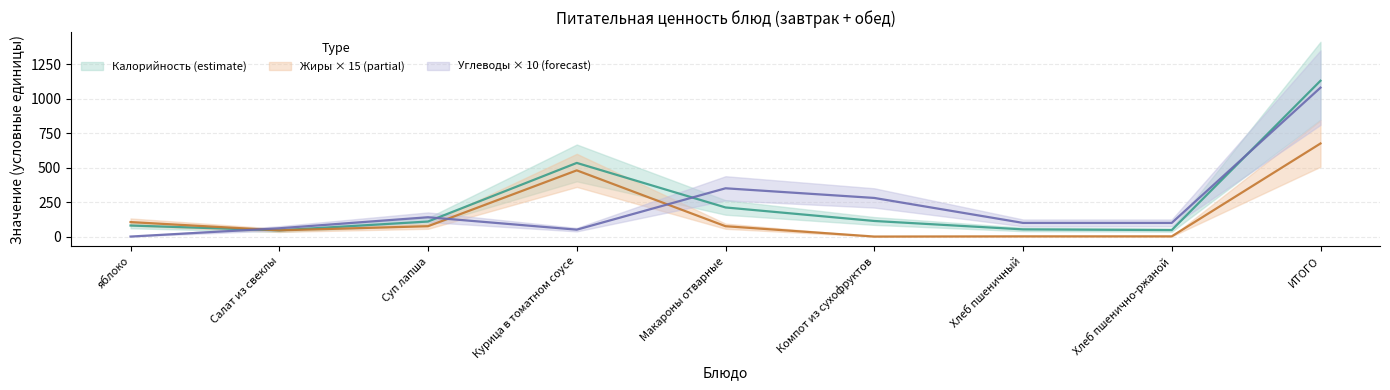

What is the sum of the Углеводы values at яблоко and Компот из сухофруктов?

280.0